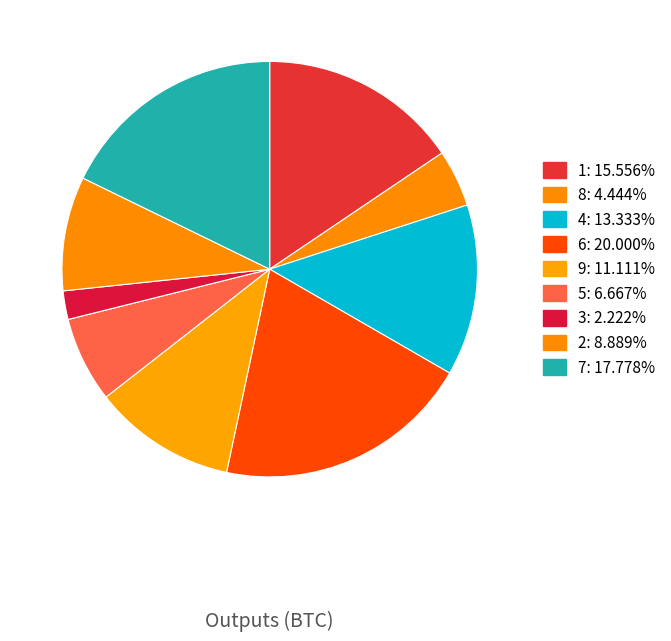

What is the smallest slice in the pie chart?

3